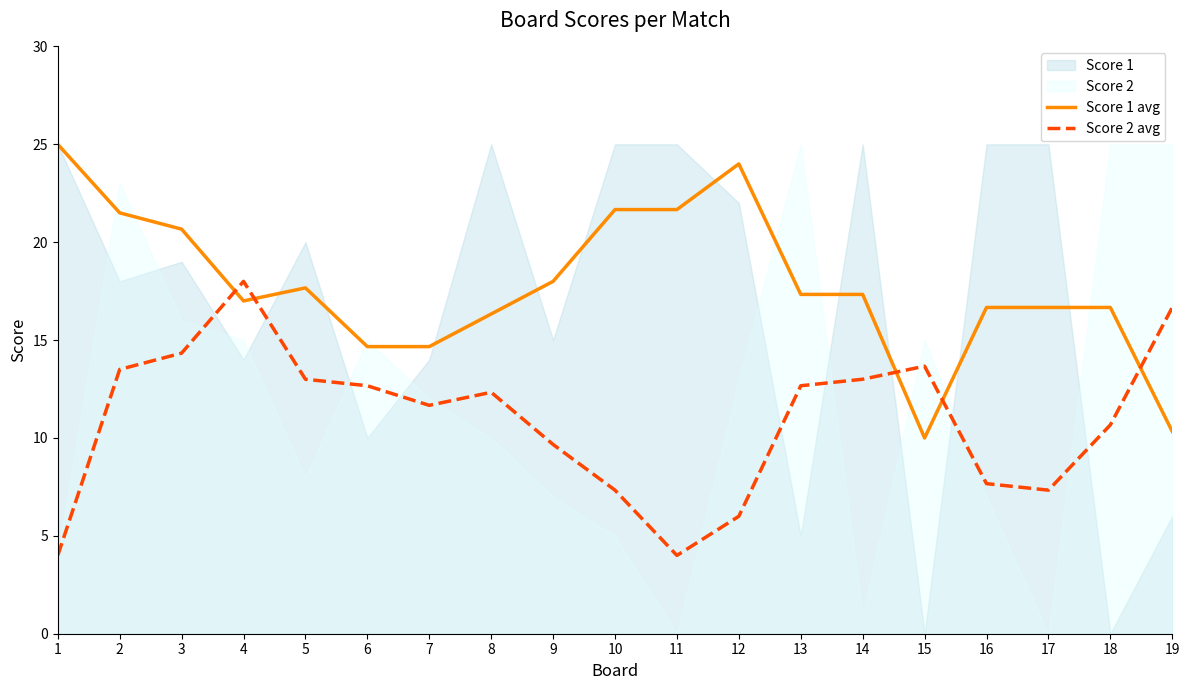

After their last crossing, which series has the higher values: Score 1 avg or Score 2 avg?

Score 2 avg